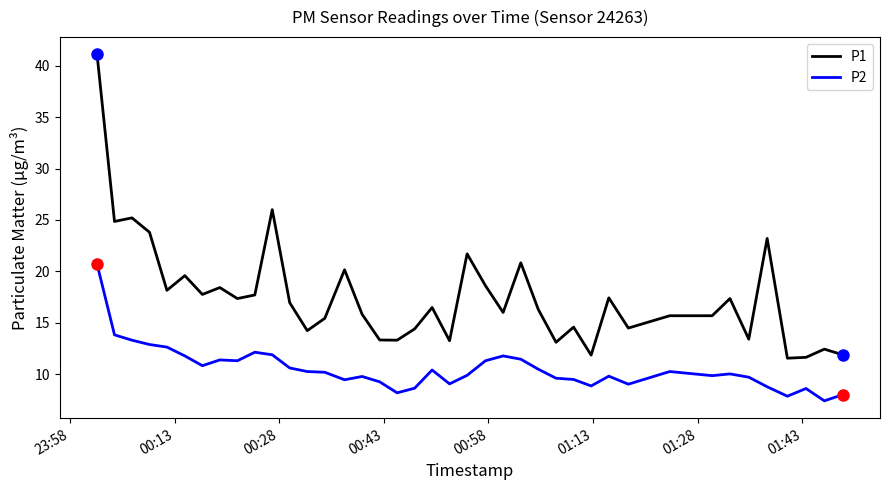

What is the minimum value shown in the chart?

7.4